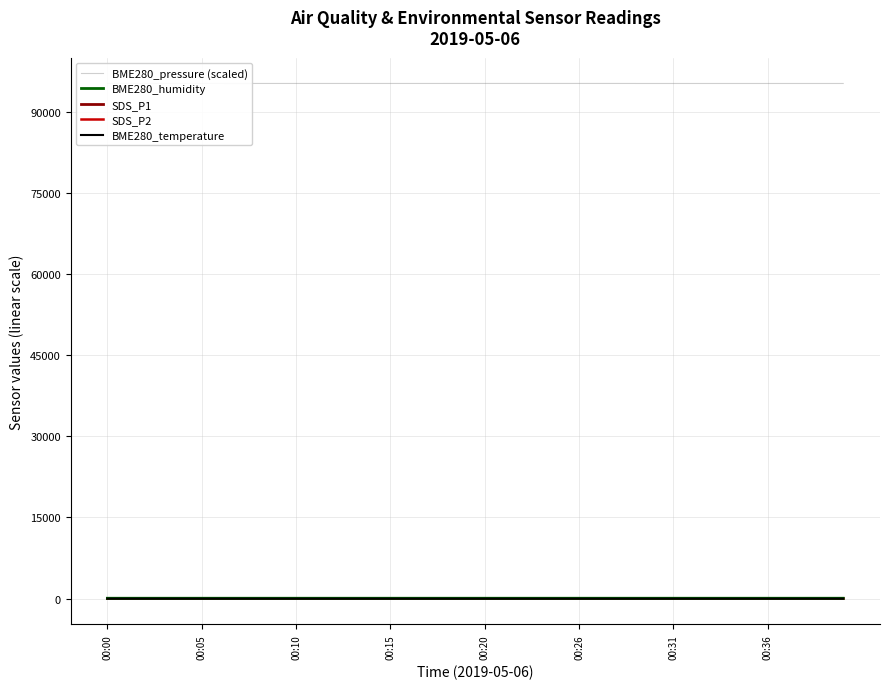

Which series changed the most between 00:10 and 21?

SDS_P2